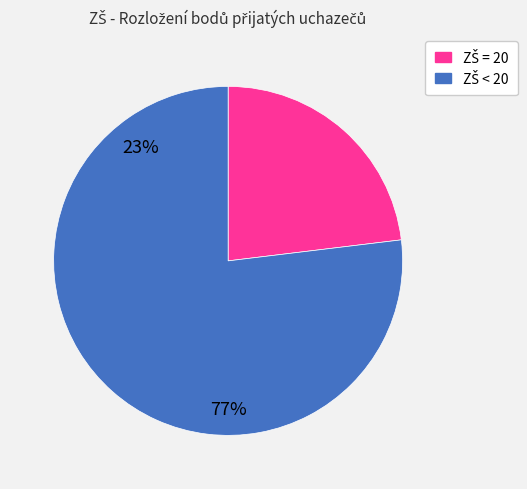

Does any single category account for the majority?

Yes